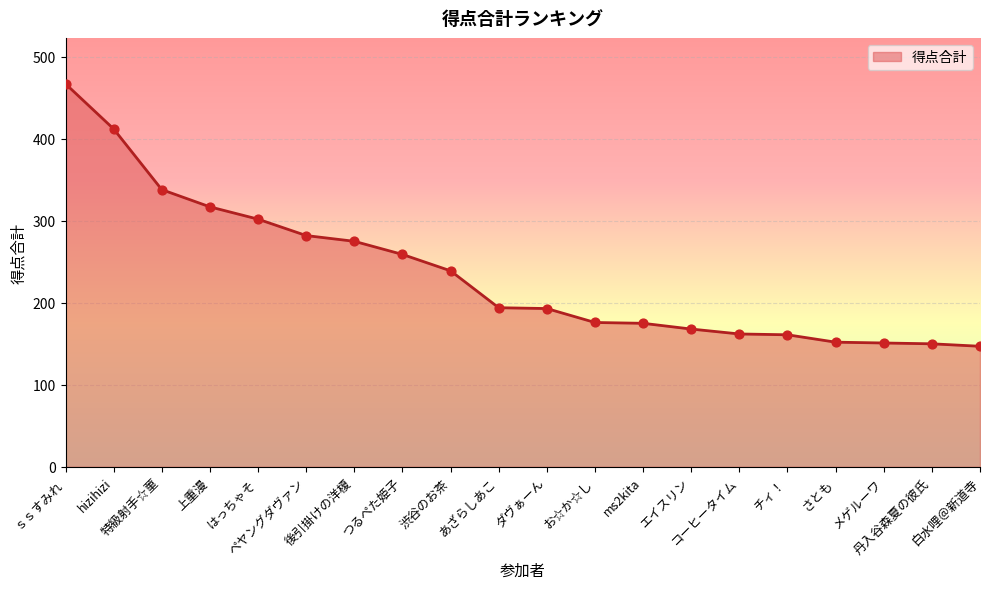

What is the change in value from hizihizi to お☆か☆し?

-236